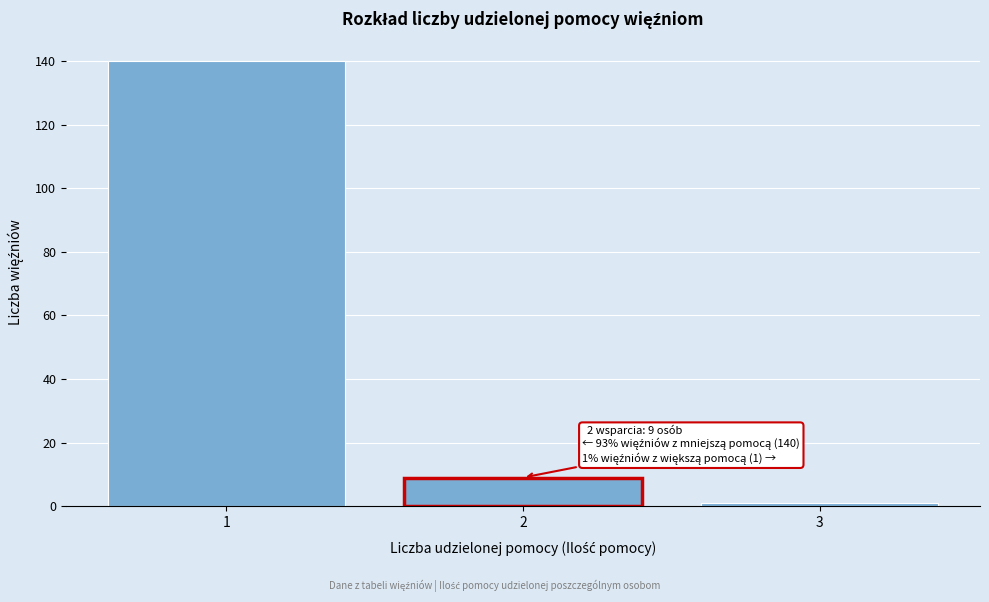

Reading left to right, transcribe all the data shown in this chart.

140	9	1